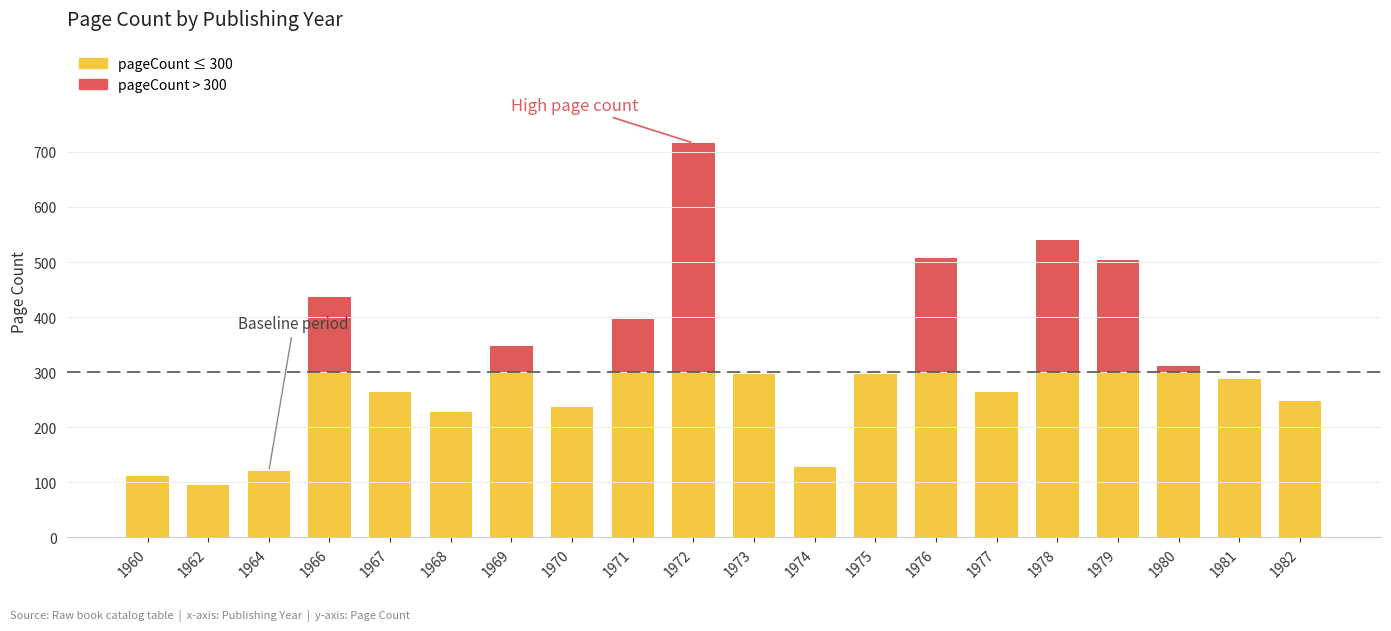

At which category is the sum across all series the highest?

1972